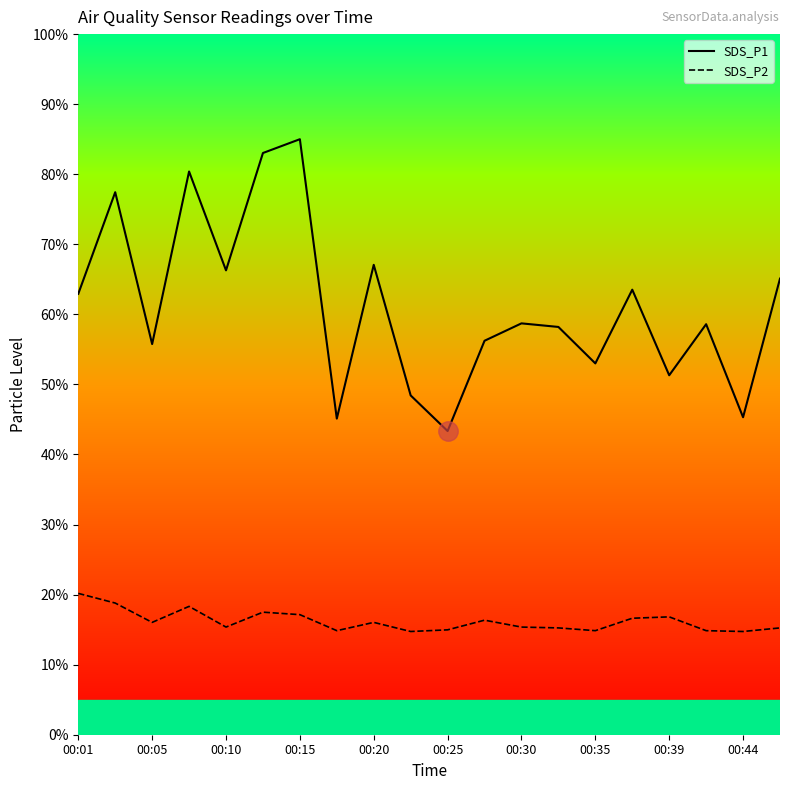

What is the lowest value of the SDS_P2 series?

14.7